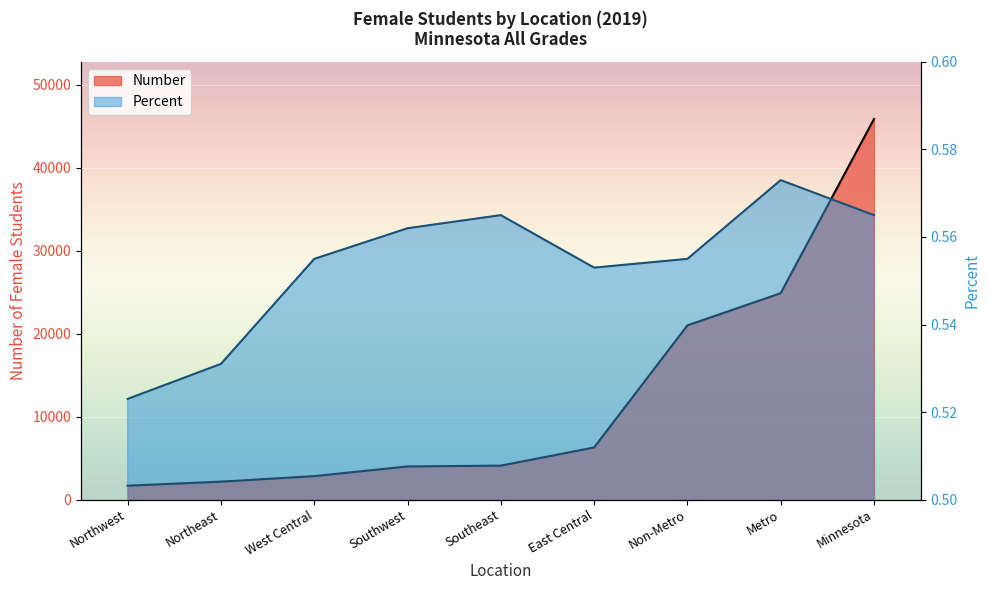

True or false: Number and Percent intersect in this chart.

False